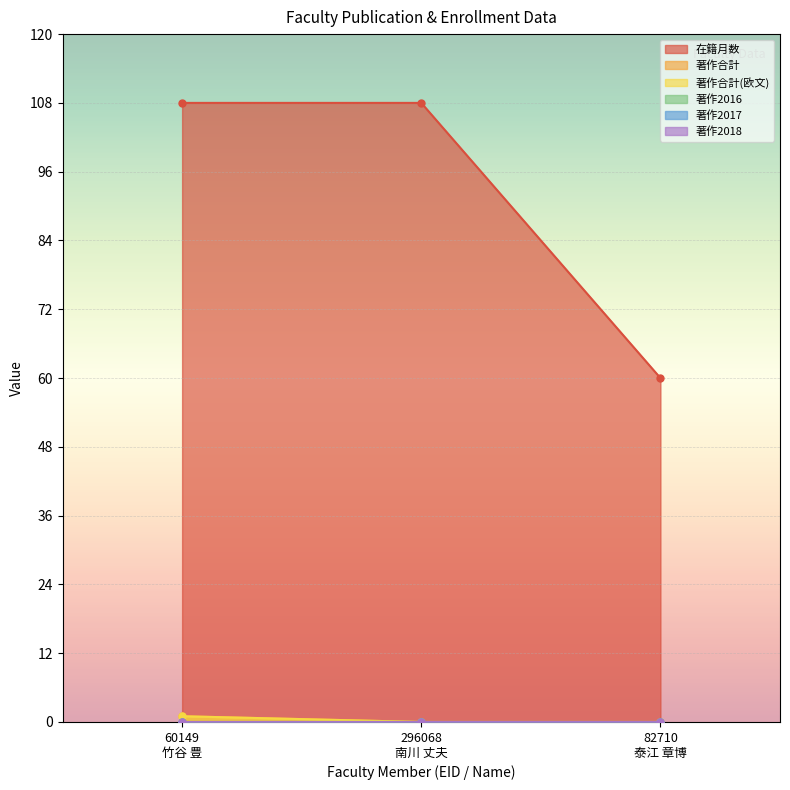

Is it true that 在籍月数 equals 108 at 60149
竹谷 豊?

True